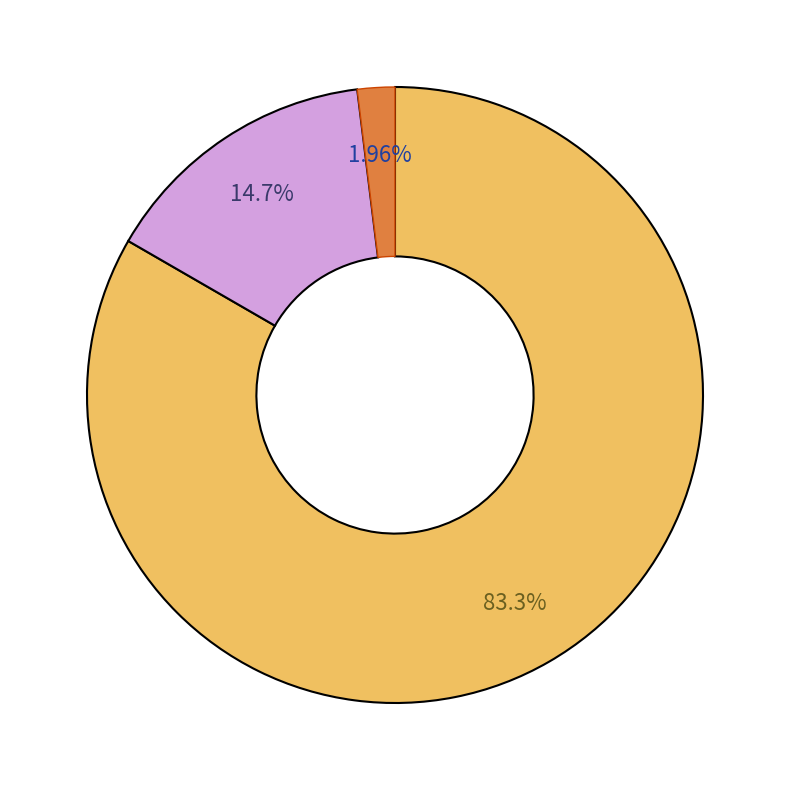

Is there any slice that represents more than half of the pie?

Yes